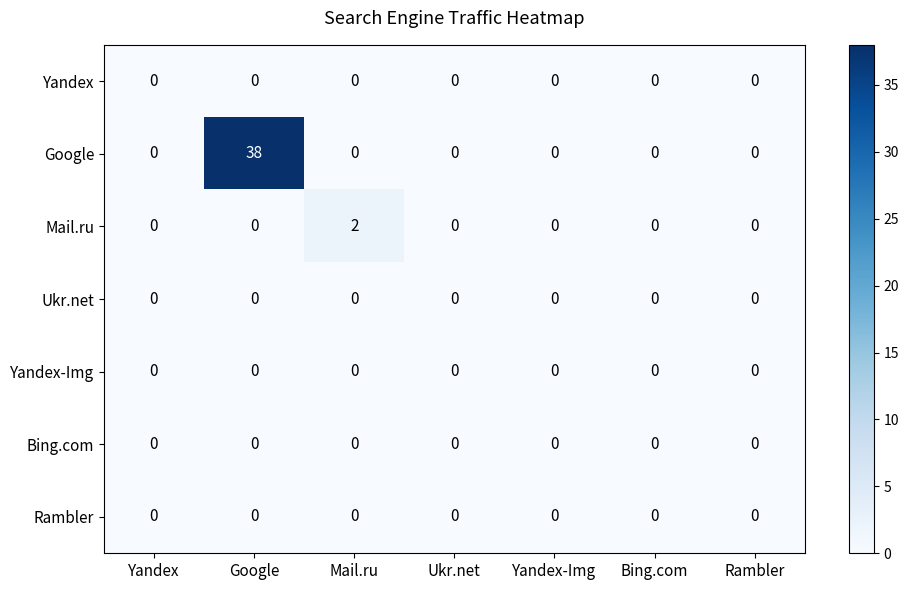

Which series has the largest range (max minus min)?

Google